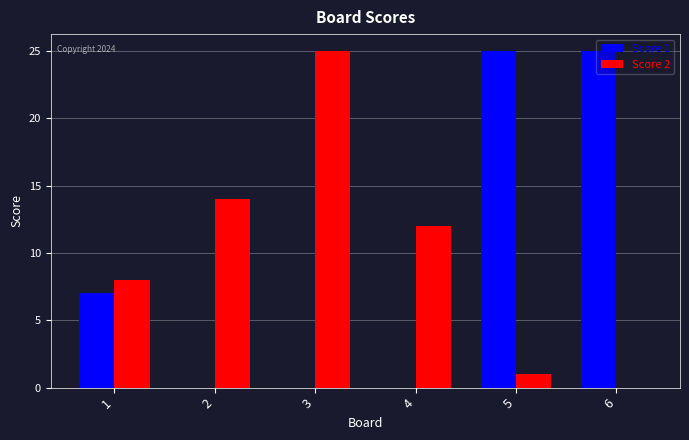

What is the total value across all series at 6?

25